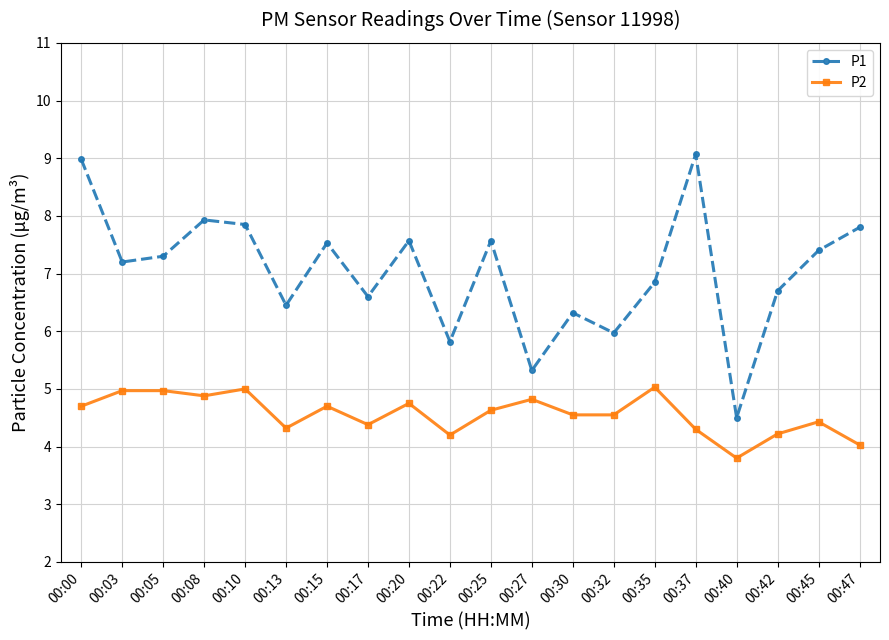

True or false: P2 has a value of 4.6 at 00:25.

True